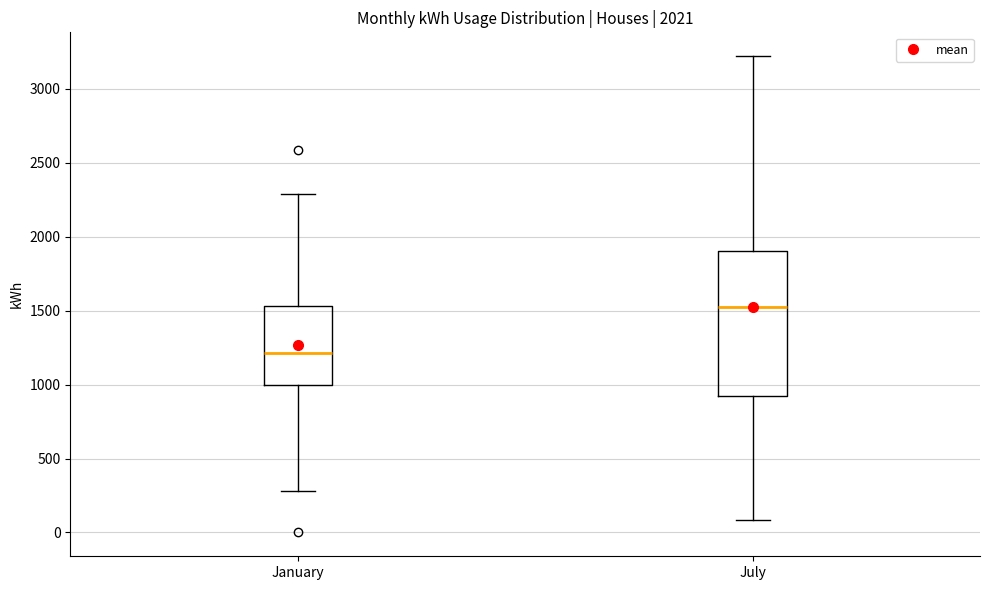

Where is the upper edge of the box for January on the y-axis? The values are not printed on the chart, so give them approximately, as read against the axis.

1550